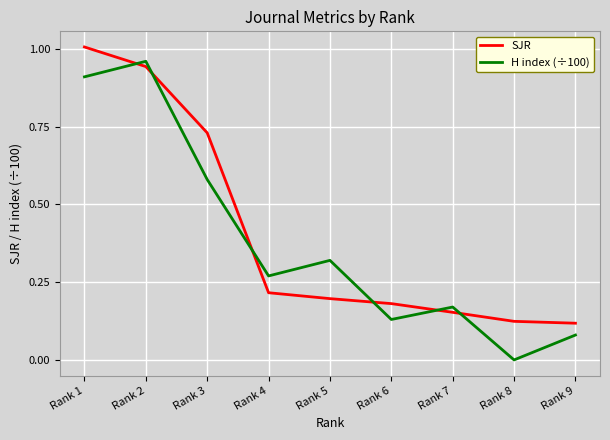

Which series has the widest spread of values?

H index (÷100)